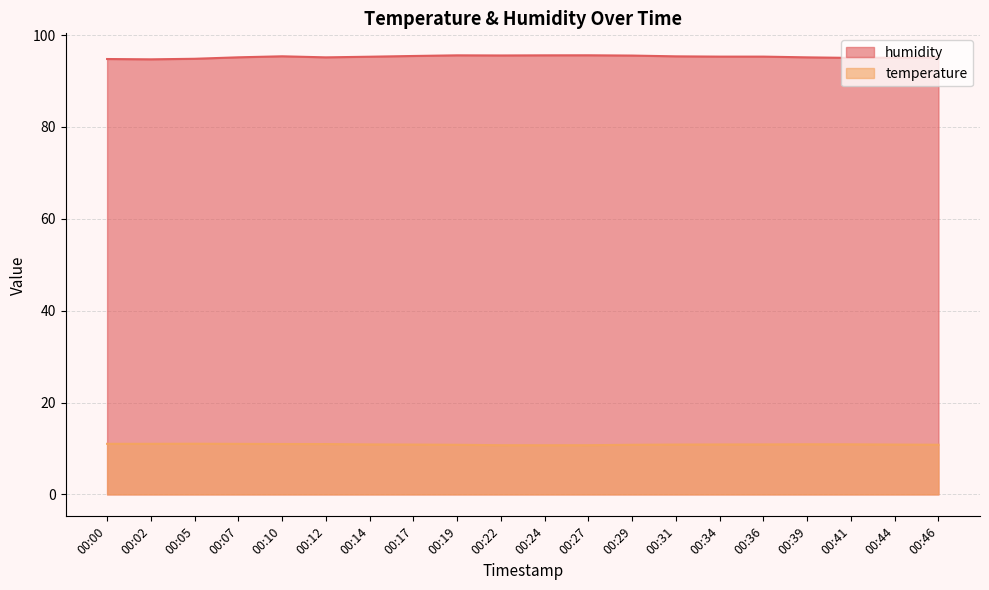

What is the maximum value for humidity?

95.6